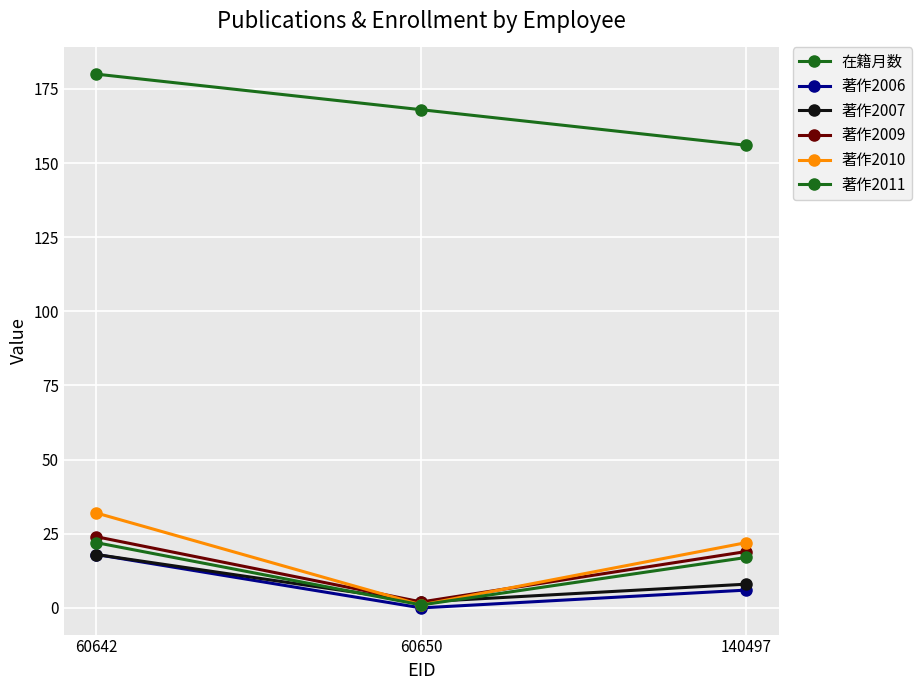

Reading left to right, list all the values displayed in this chart.

在籍月数: 180	168	156
著作2006: 18	0	6
著作2007: 18	2	8
著作2009: 24	2	19
著作2010: 32	1	22
著作2011: 22	1	17